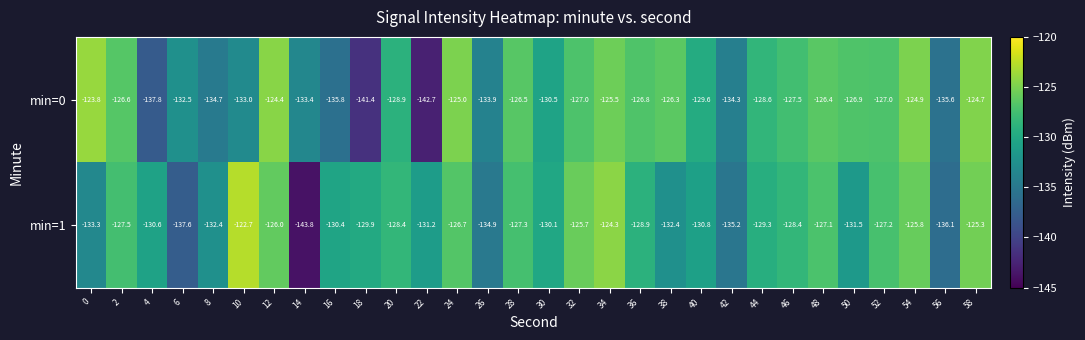

List the series in order of their peak value, lowest first.

min=0, min=1